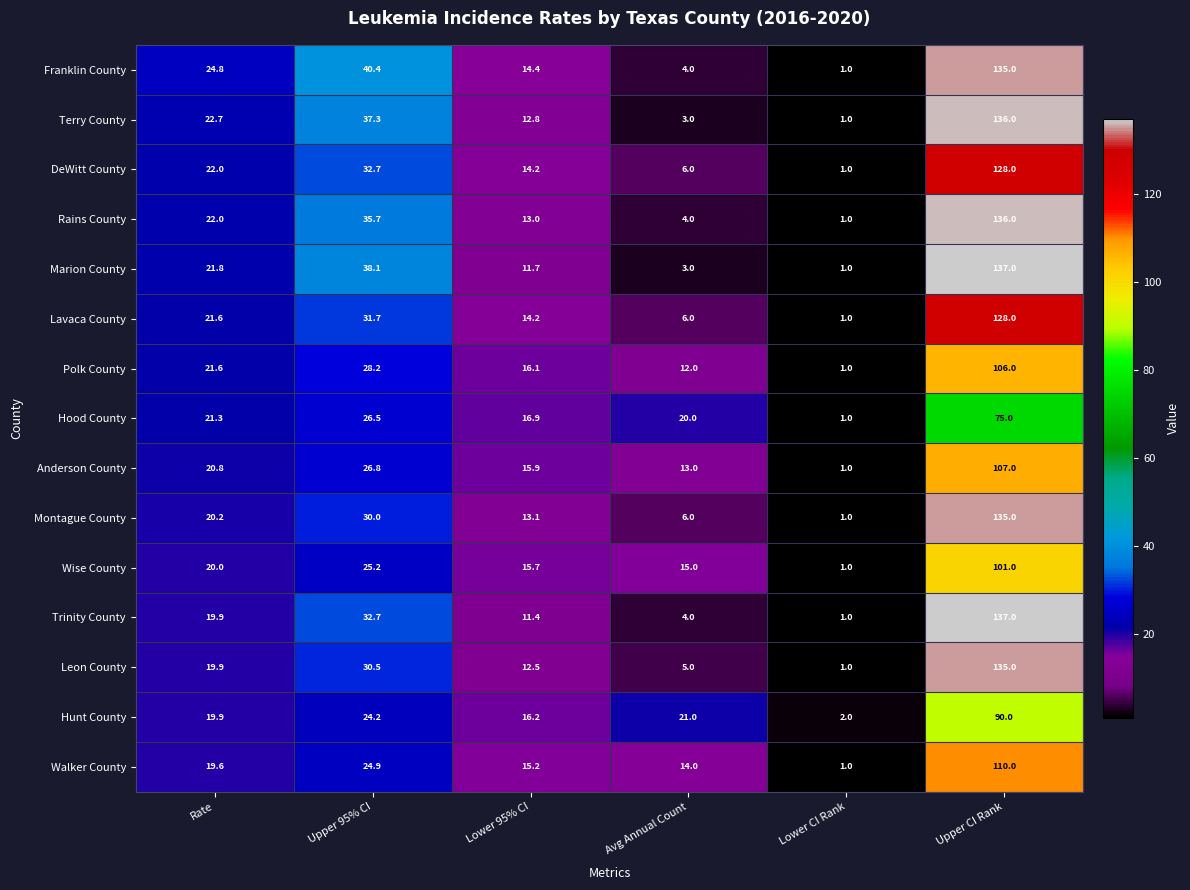

What is the difference between the Rains County values at Upper 95% CI and Lower CI Rank?

34.7